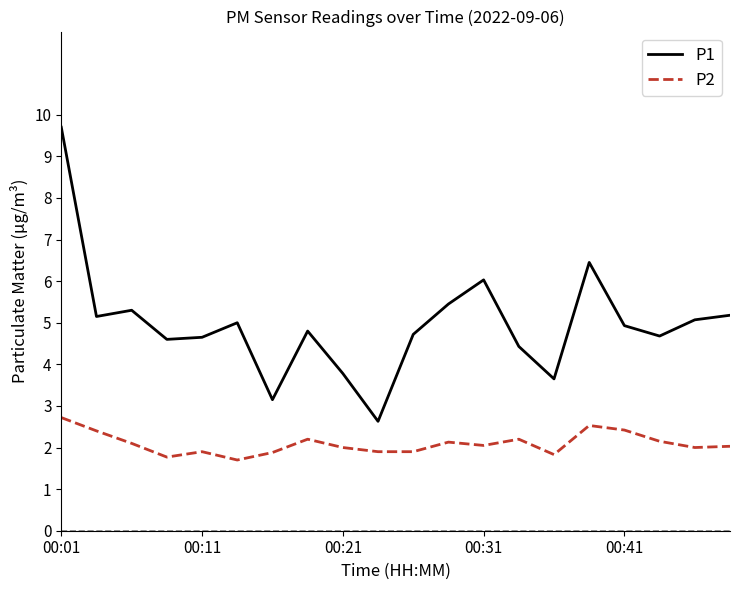

Which series has the widest spread of values?

P1